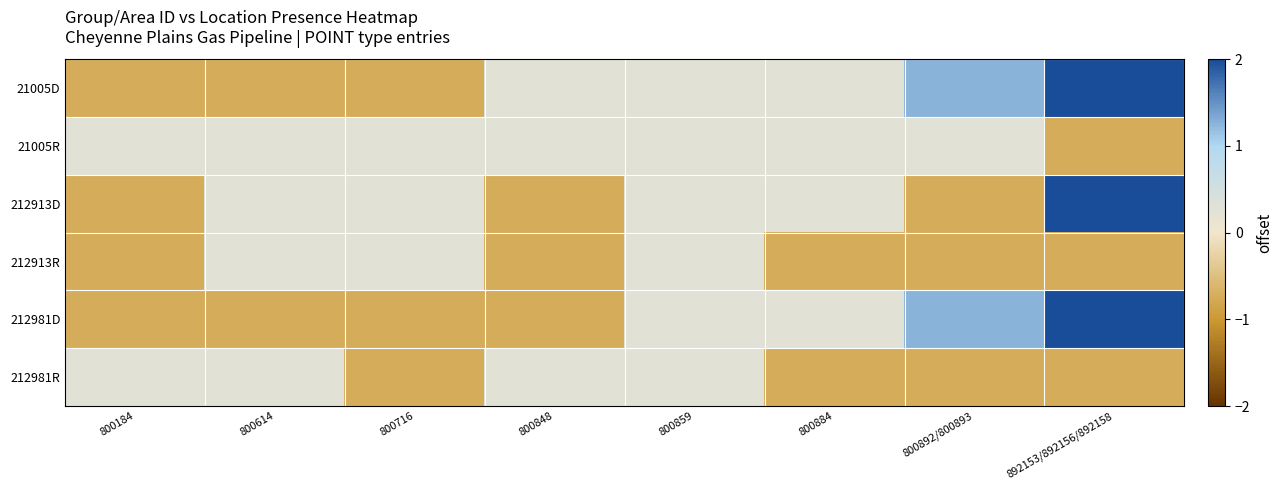

What is the total value across all series at 800884?

-0.5